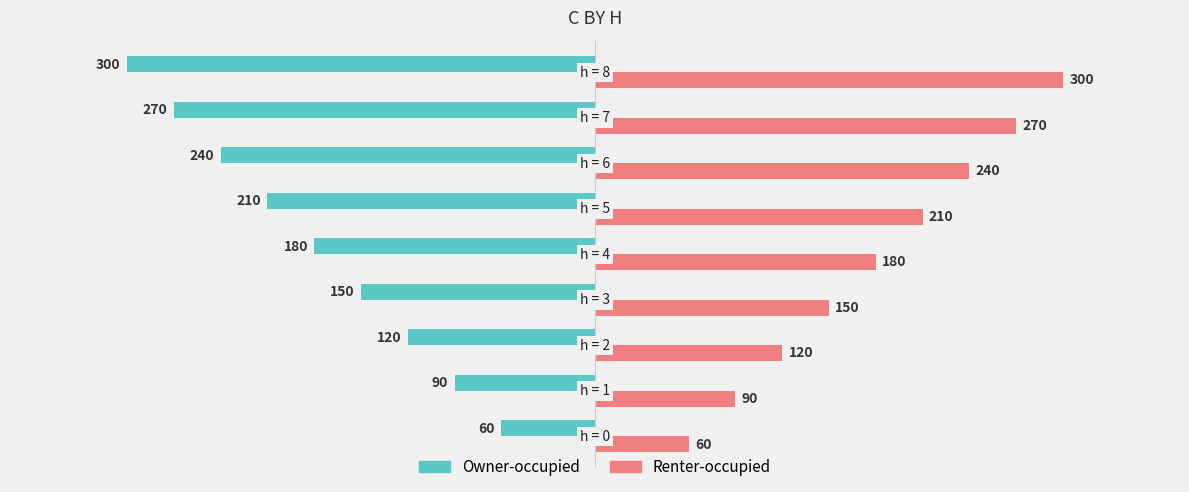

What is the maximum value for Owner-occupied?

-60